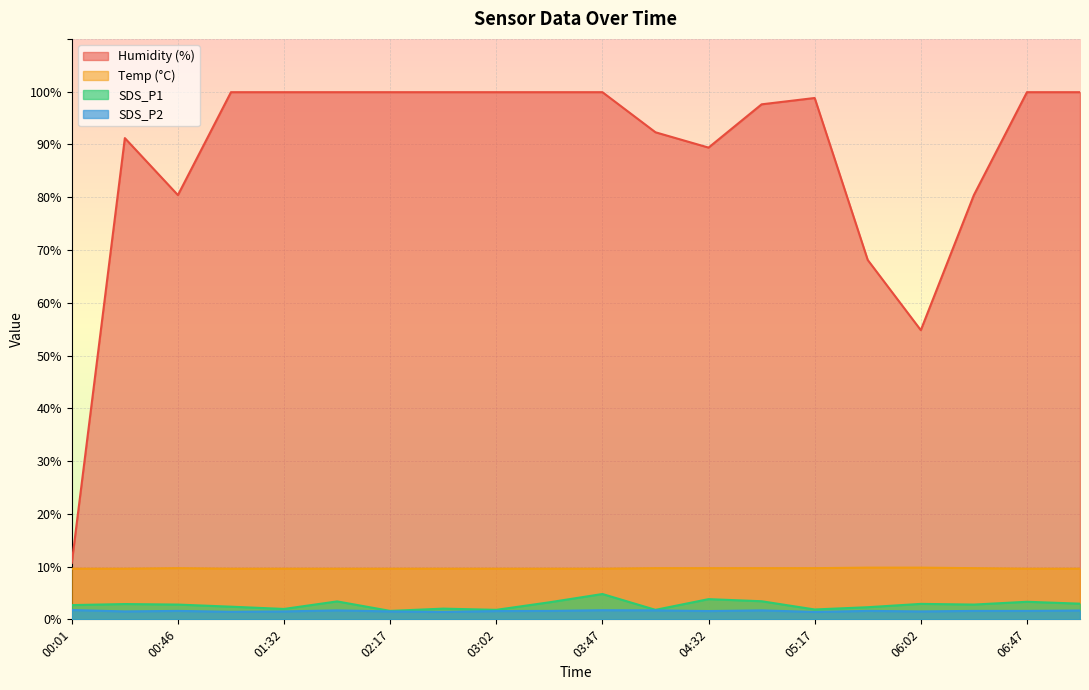

Where is the first local maximum for Humidity?

00:24